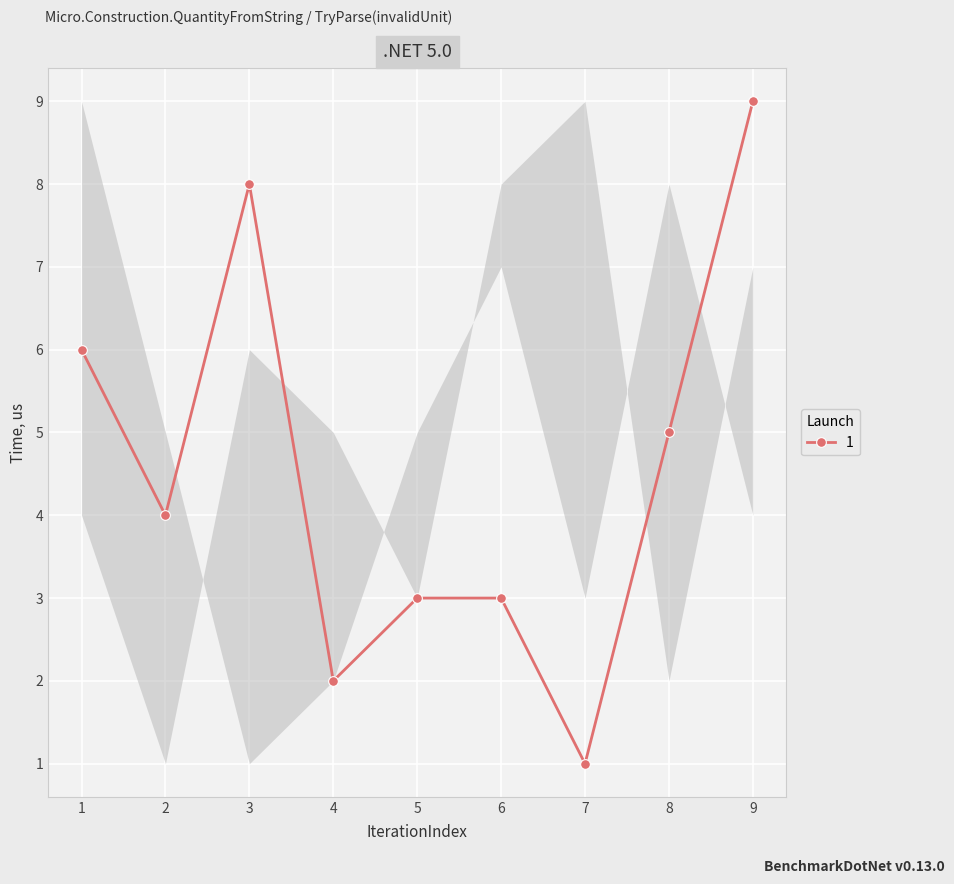

Which label corresponds to the largest value in the chart?

9